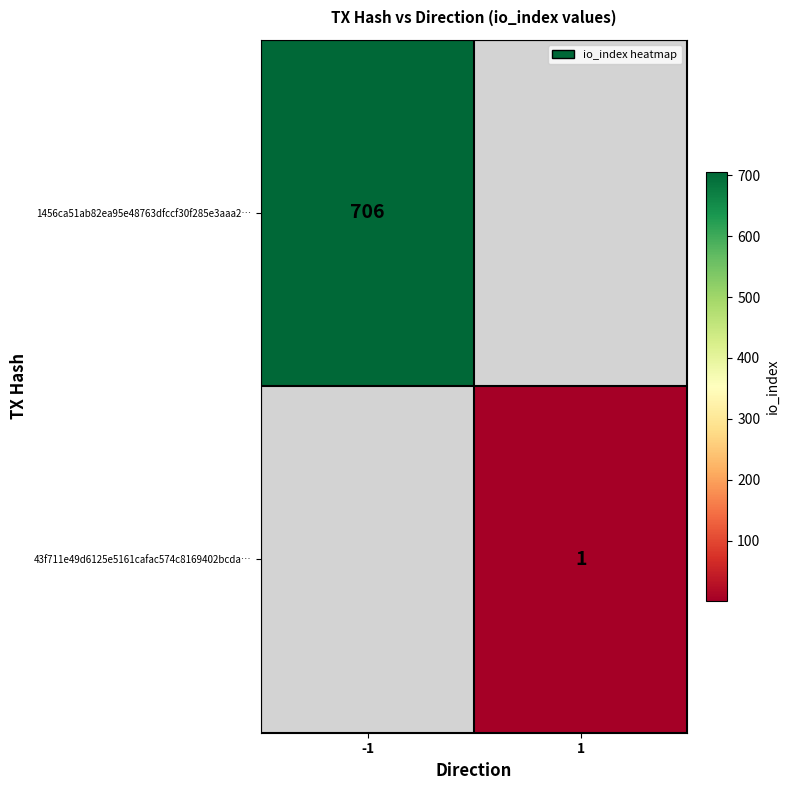

What is the maximum value shown in the chart?

706.0